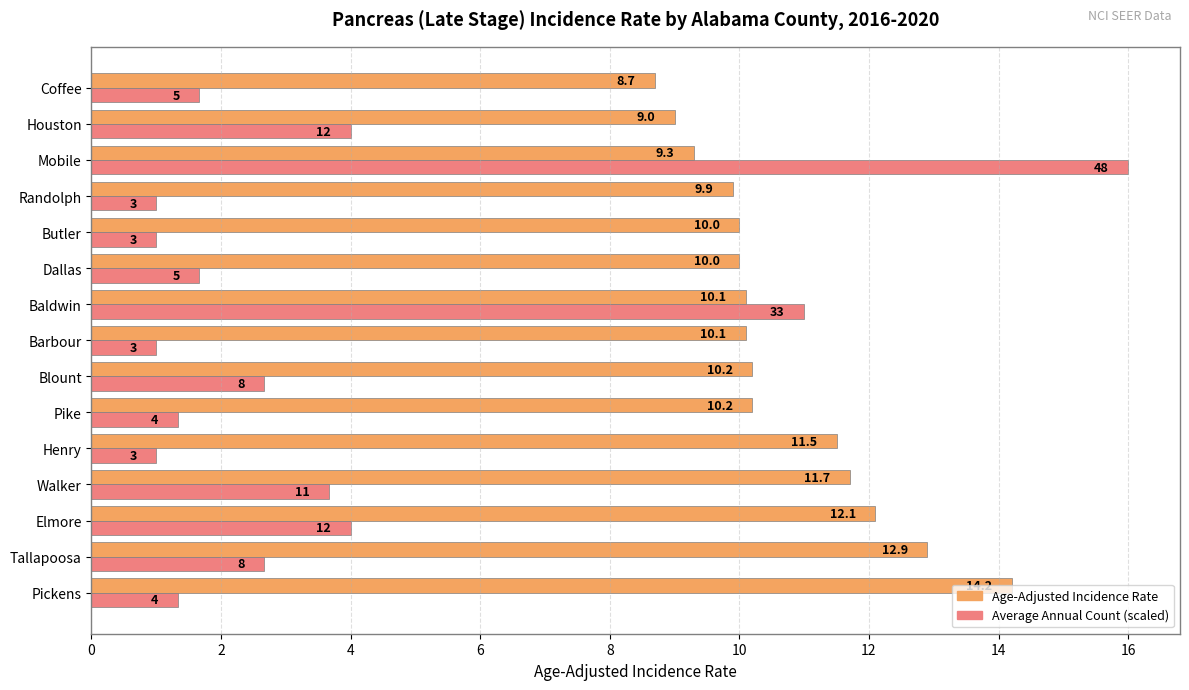

How many series are shown in this chart?

2